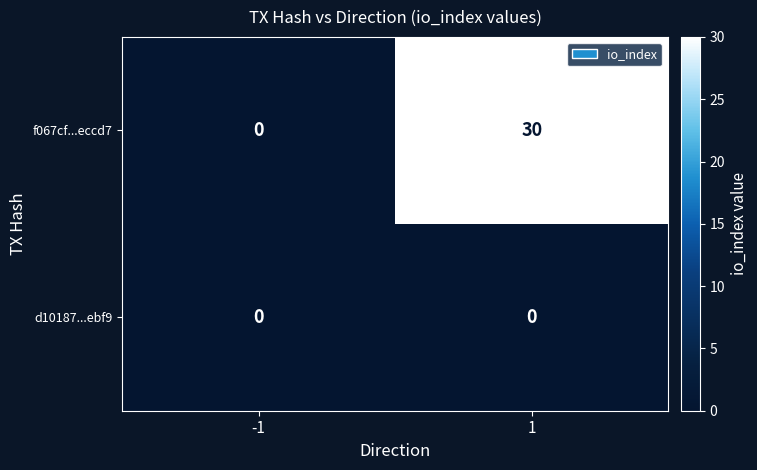

The f067cf...eccd7 series shows 11 at -1. True or false?

False